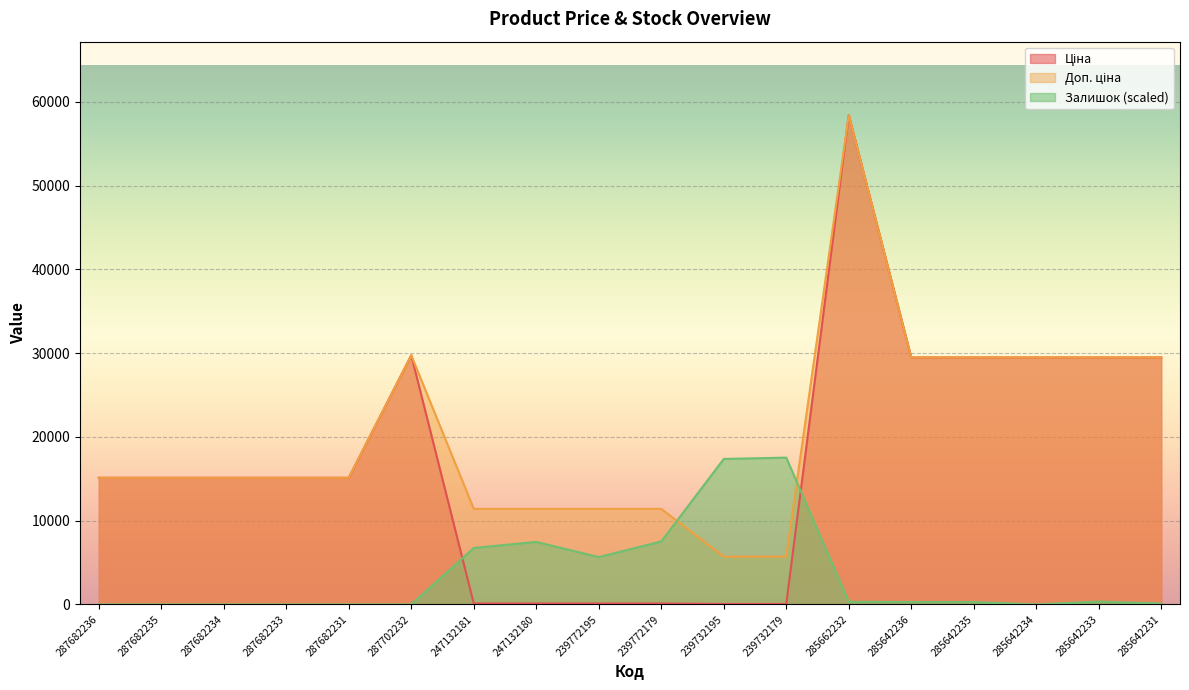

How many categories are shown in the chart?

18